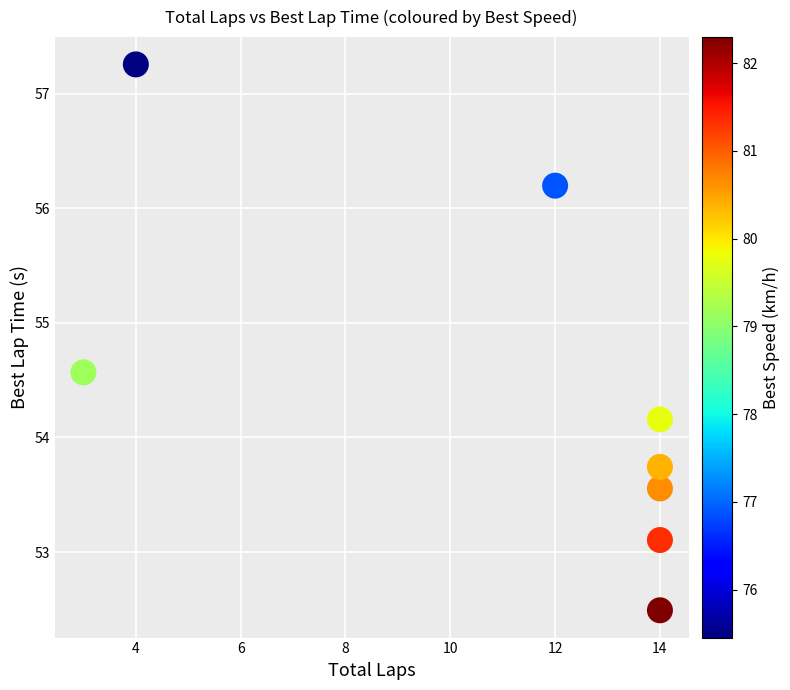

What Y value in the scatter plot is closest to 54?

54.2